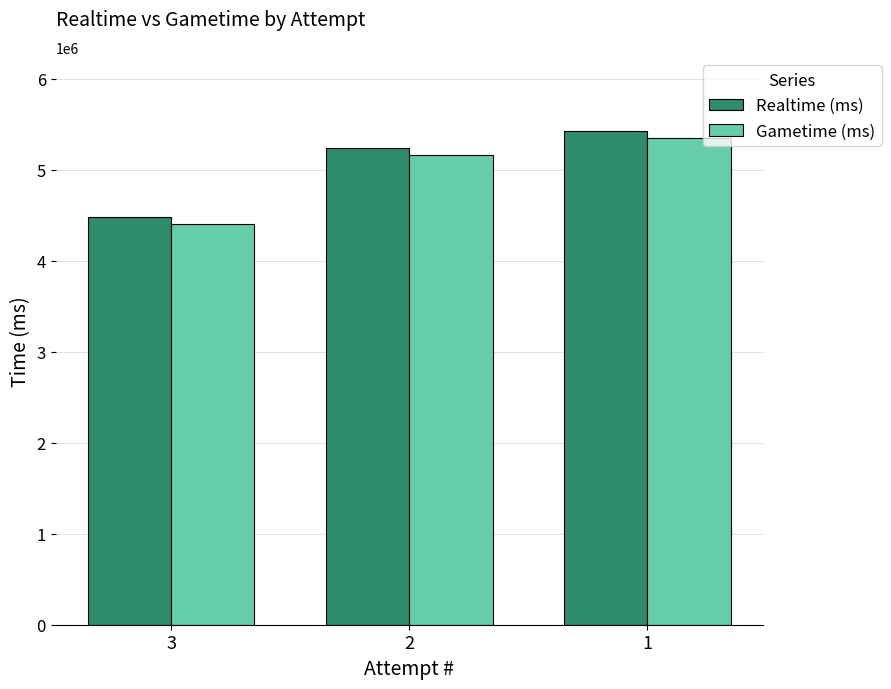

What is the spread (max minus min) of values at 3?

75556